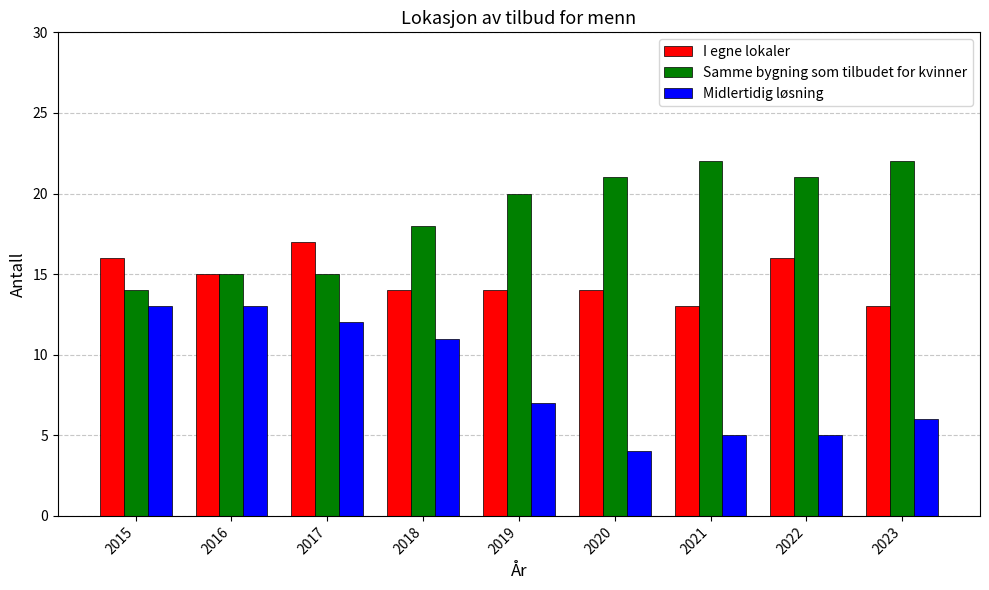

The value of Midlertidig løsning at 2017 is 4. True or false?

False